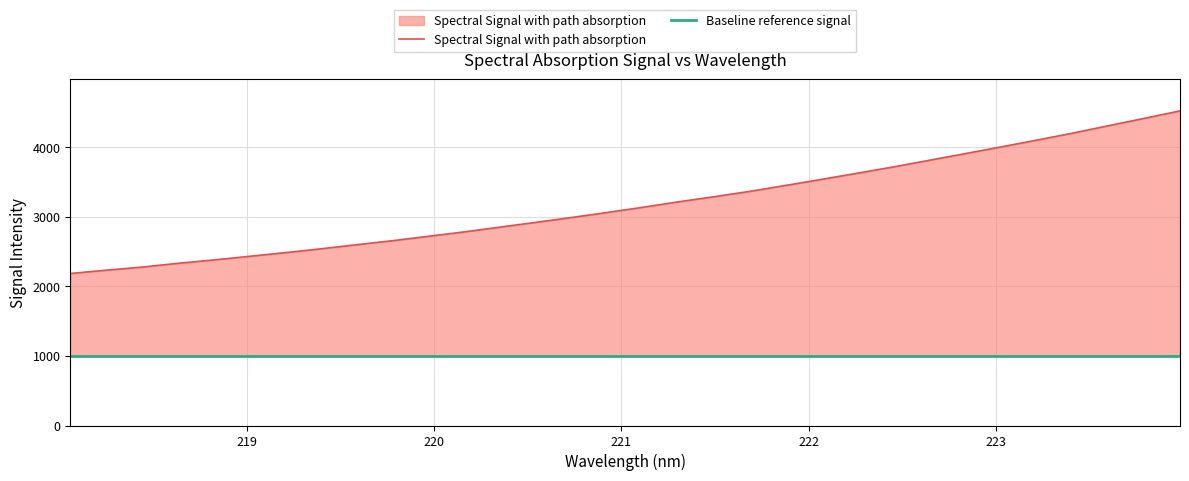

True or false: Spectral Signal with path absorption and Baseline reference signal cross at least once.

False